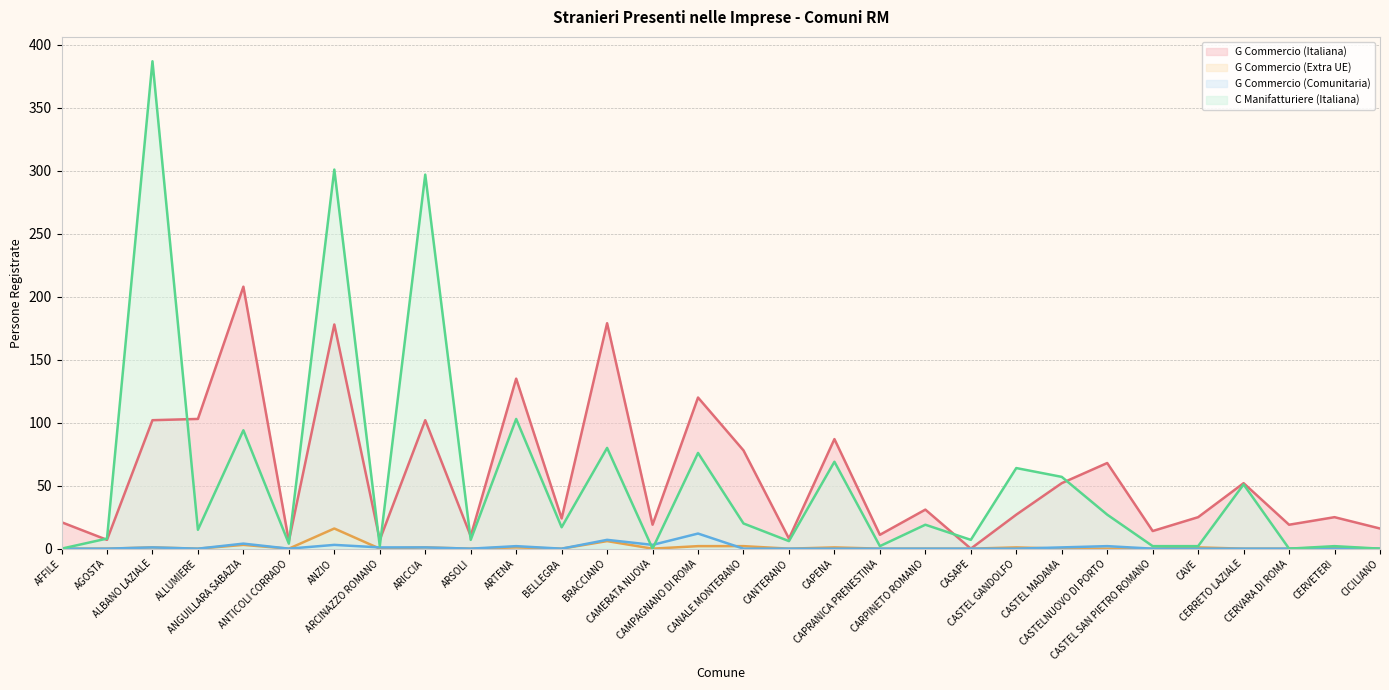

Which series changed the most between BRACCIANO and CICILIANO?

G Commercio (Italiana)